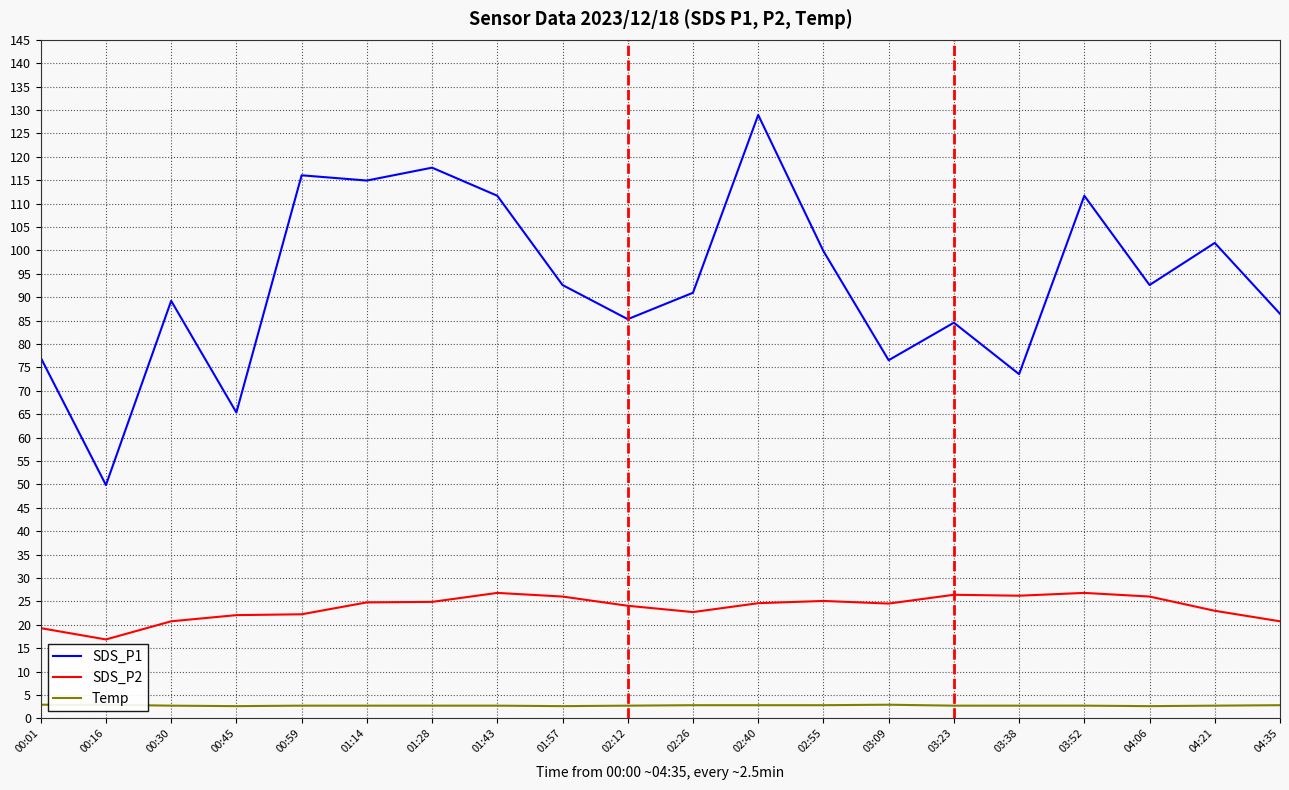

True or false: Temp has a value of 2.7 at 00:59.

True